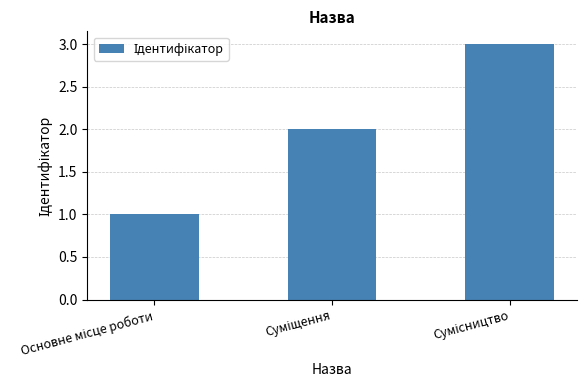

What is the maximum value shown in the chart?

3